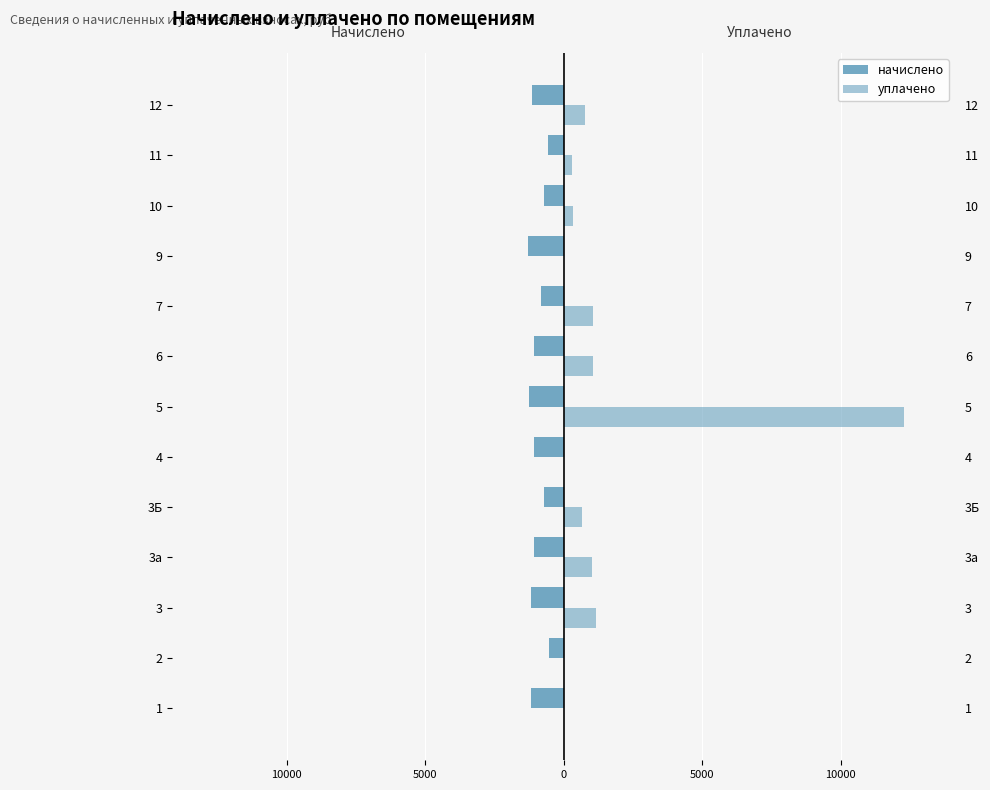

What is the difference between the second highest and second lowest values in the уплачено series?

1146.4